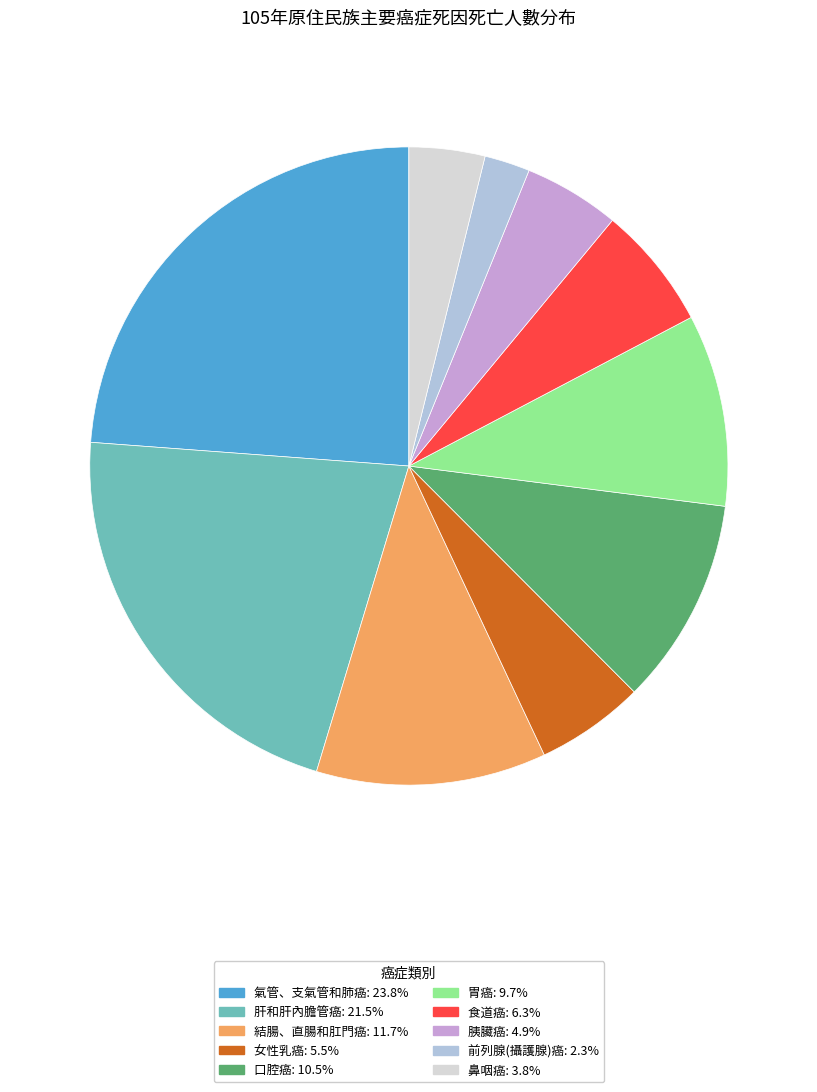

Which slice is the smallest?

前列腺(攝護腺)癌